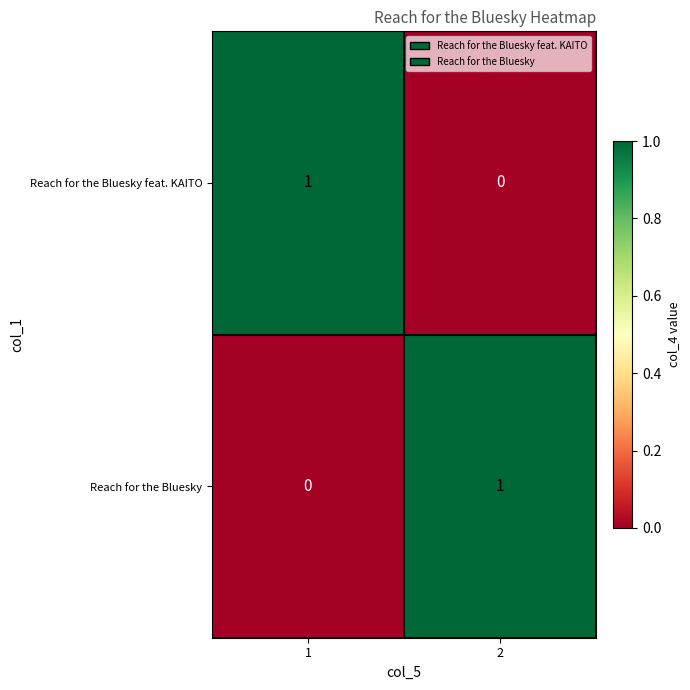

True or false: Reach for the Bluesky feat. KAITO has a value of 0 at 2.

True